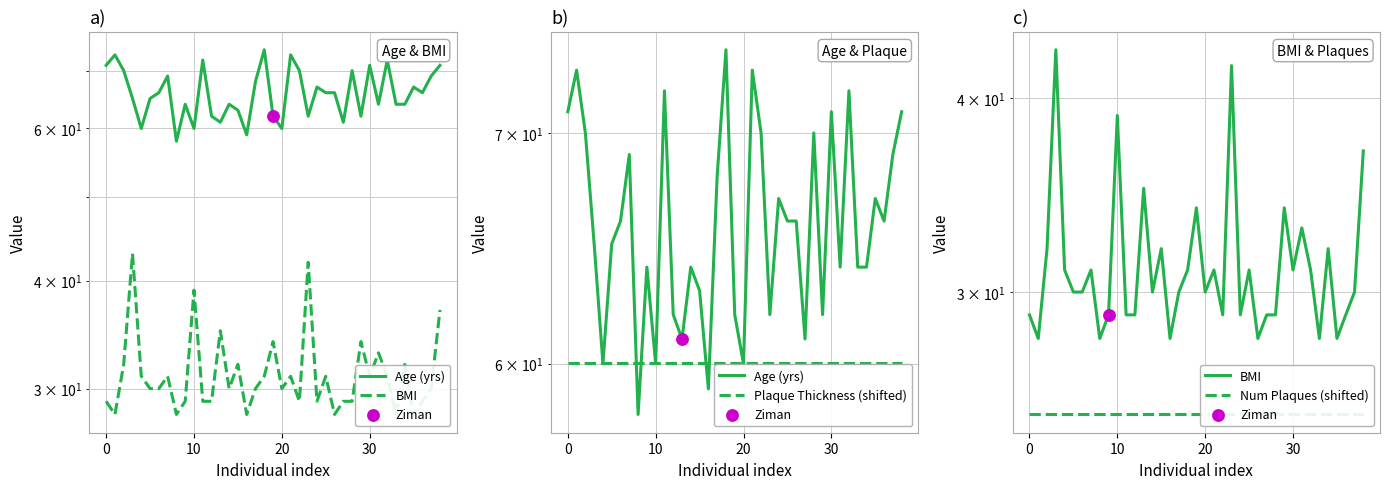

Which series contains the lowest Y value?

Num Plaques (shifted)